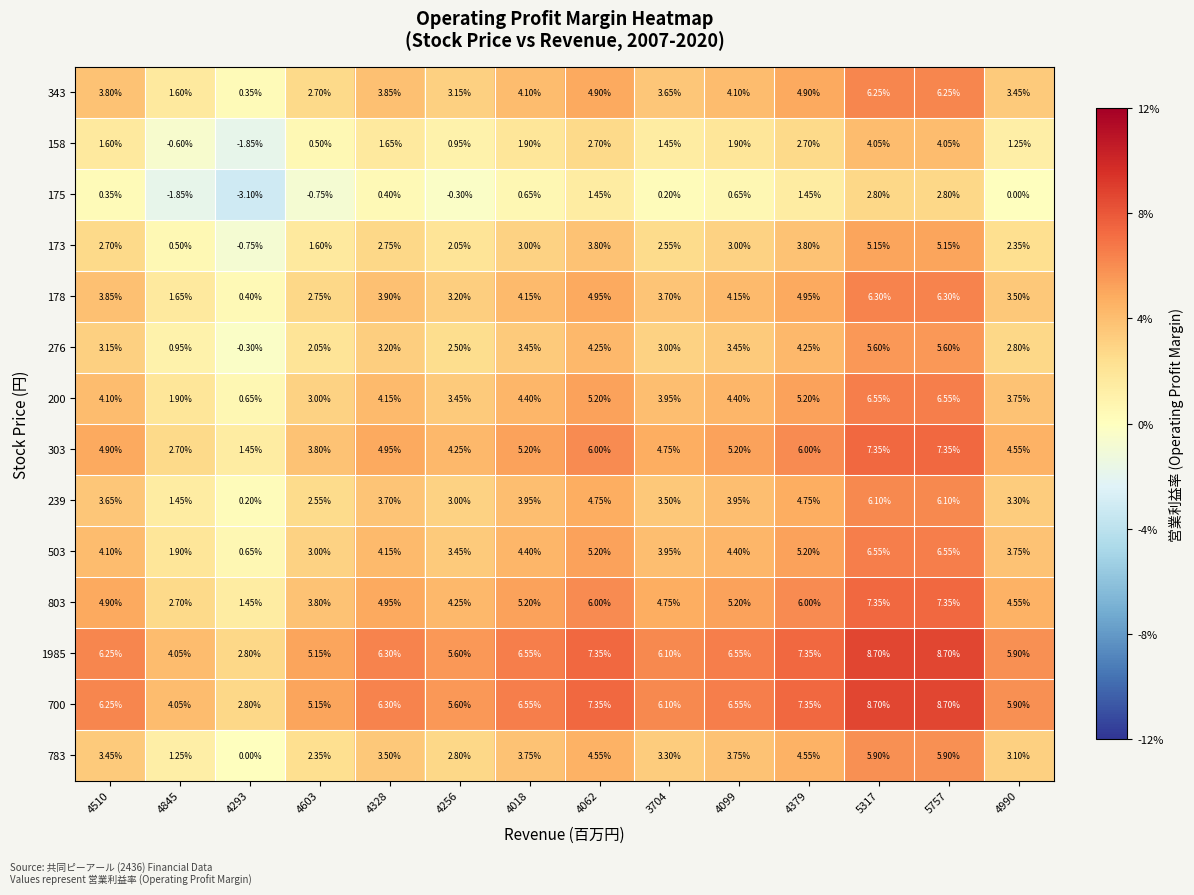

Is the value of 173 at 4256 greater than the value of 276 at 4256?

No